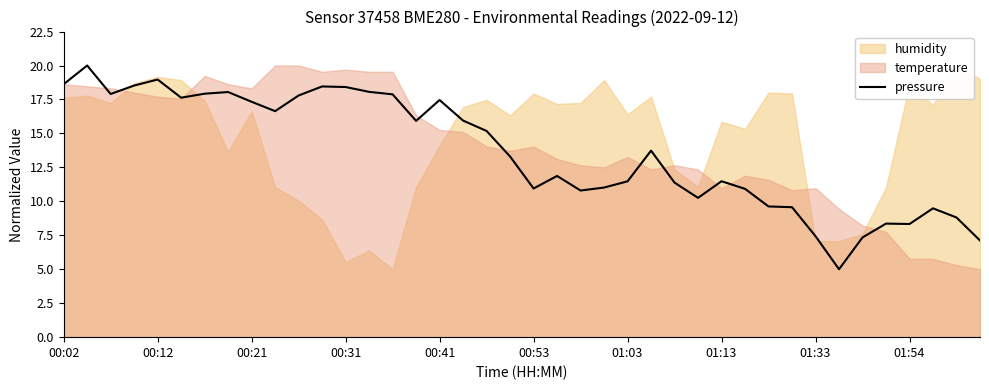

True or false: the data shows 11.0 at 23.

True